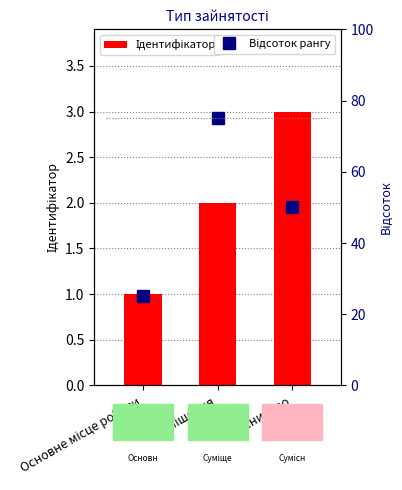

Rank the series by their maximum value, from highest to lowest.

Відсоток рангу, Ідентифікатор